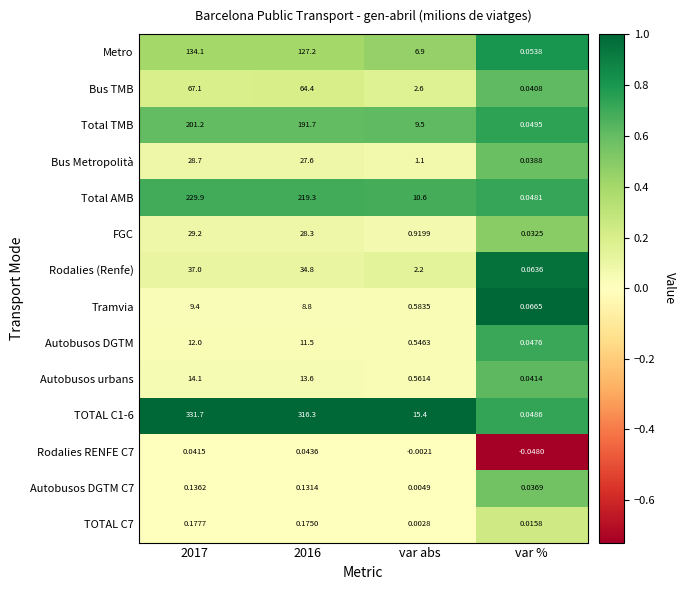

At which label is TOTAL C1-6 closest to 165?

var abs